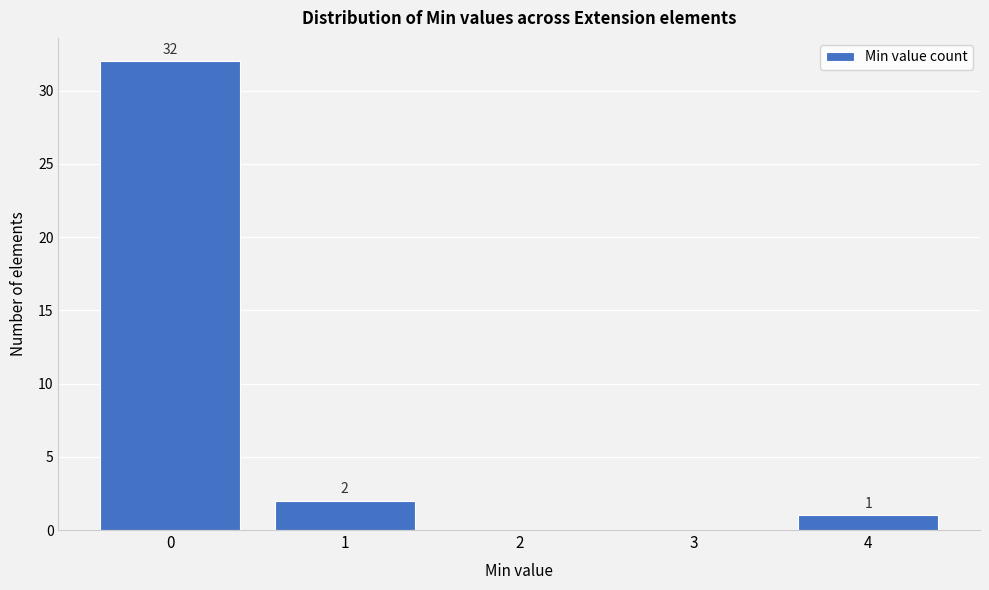

Over which range of the x-axis is the bar tallest?

-0.5 to 0.5